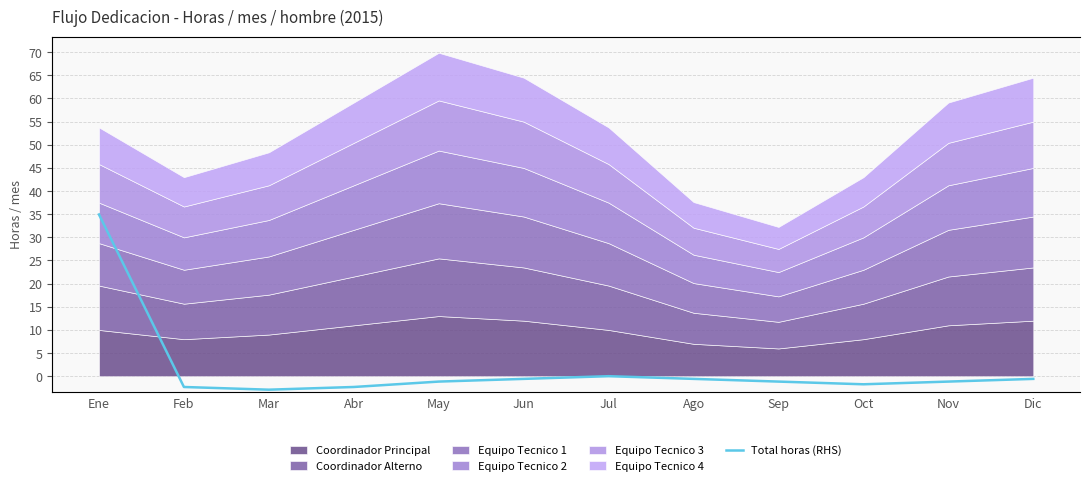

How many points are higher than both their immediate neighbors (excluding endpoints)?

1